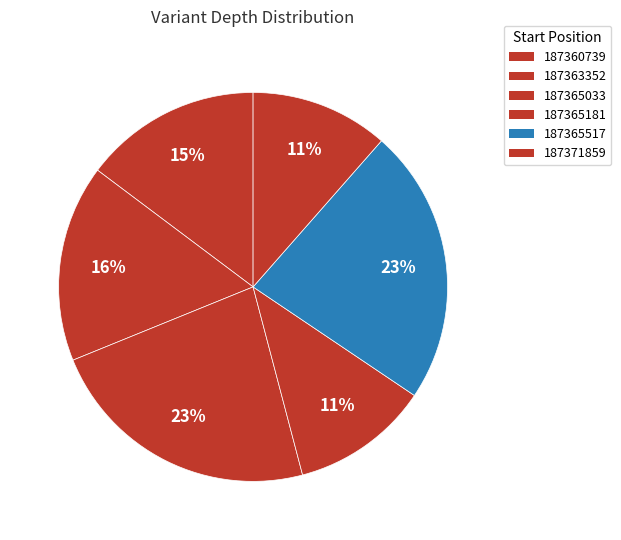

What is the total percentage of 187360739 and 187371859?

26.2%